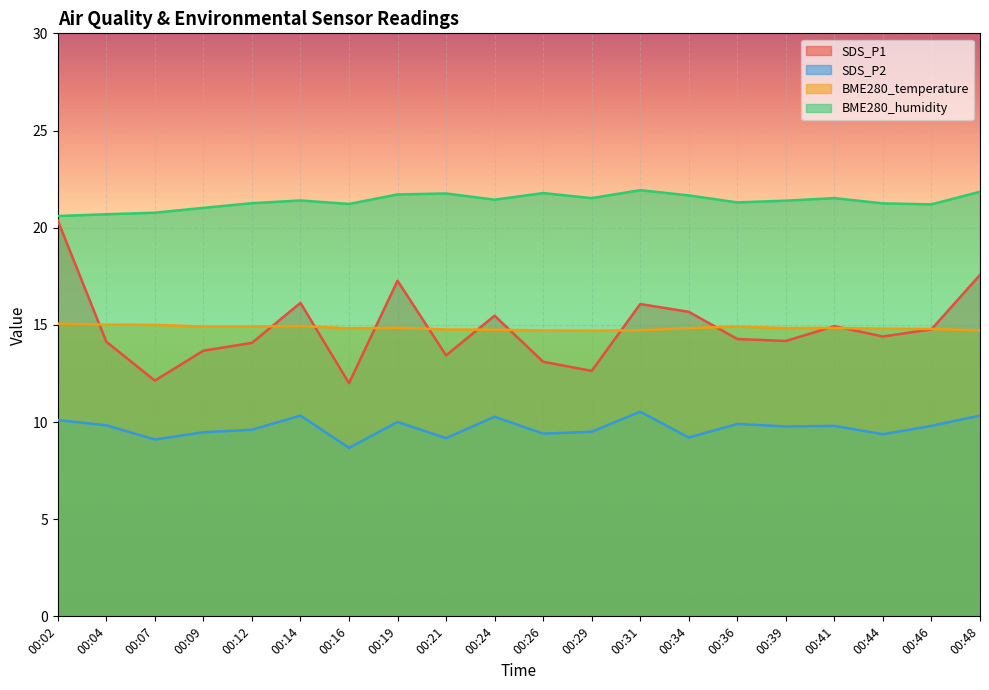

At which label does SDS_P2 reach its peak?

00:31